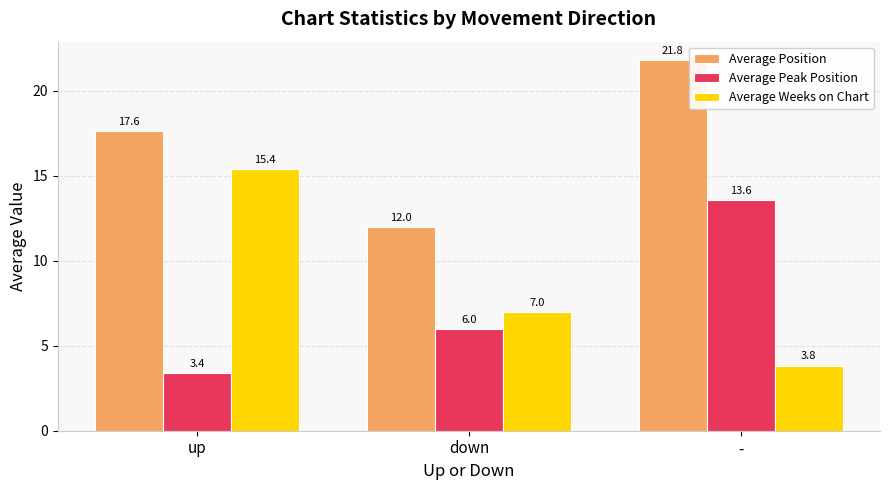

How many values in the Average Weeks on Chart series are below 7?

1